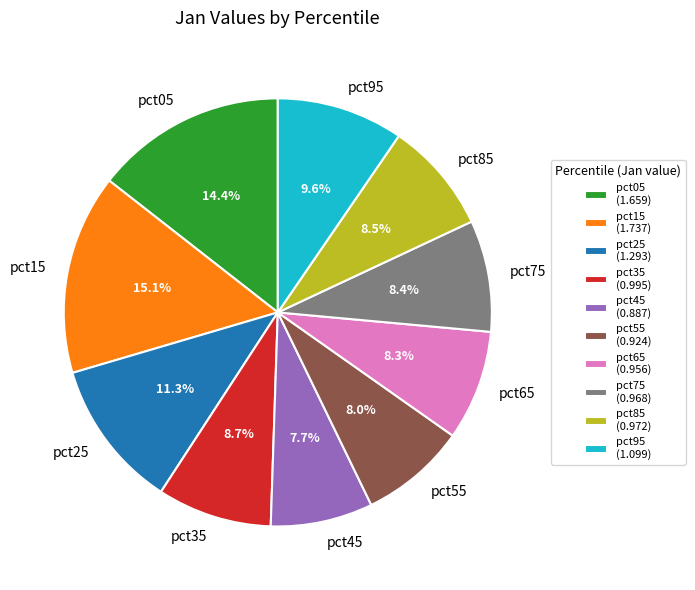

Combined, do pct45 and pct95 account for over 50%?

No